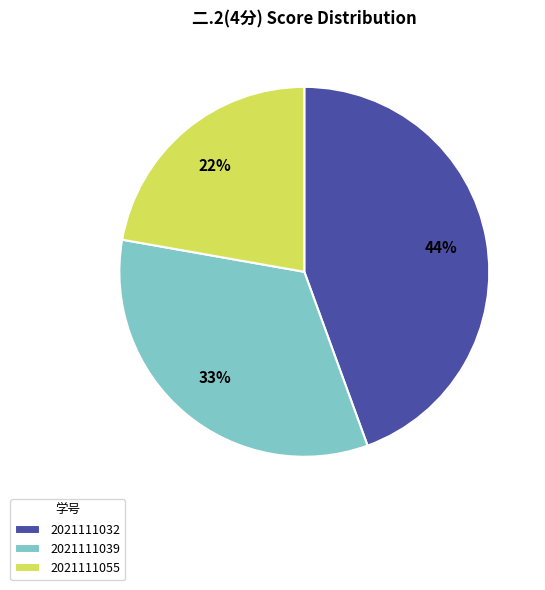

Count the number of slices in the pie.

3